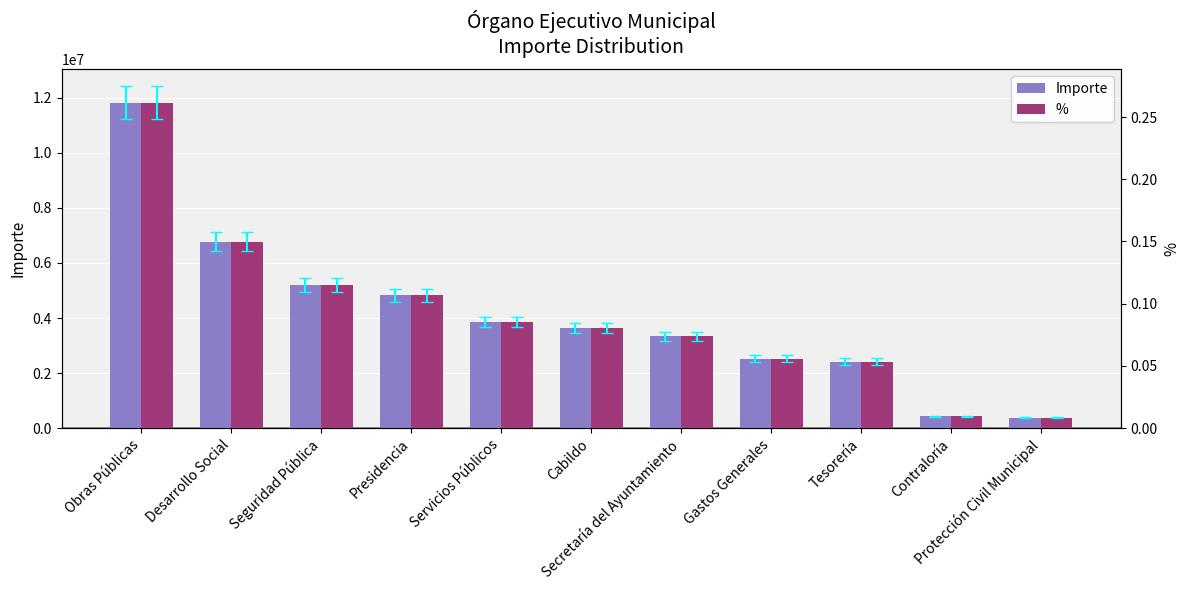

Reading left to right, list all the values displayed in this chart.

Importe: Obras Públicas=11820893.9	Desarrollo Social=6775218.5	Seguridad Pública=5199826.7	Presidencia=4823448.6	Servicios Públicos=3860683.9	Cabildo=3624987.0	Secretaría del Ayuntamiento=3338764.7	Gastos Generales=2521946.9	Tesorería=2418126.4	Contraloría=433059.2	Protección Civil Municipal=381727.3
%: Obras Públicas=0.3	Desarrollo Social=0.1	Seguridad Pública=0.1	Presidencia=0.1	Servicios Públicos=0.1	Cabildo=0.1	Secretaría del Ayuntamiento=0.1	Gastos Generales=0.1	Tesorería=0.1	Contraloría=0.0	Protección Civil Municipal=0.0